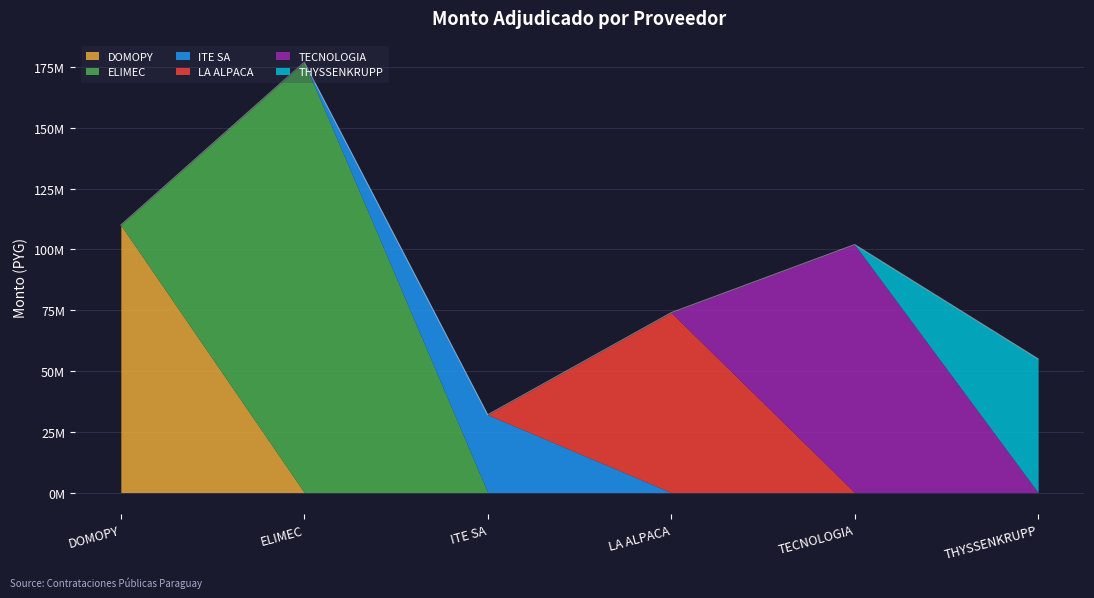

What is the label of the 4th point from the left?

LA ALPACA